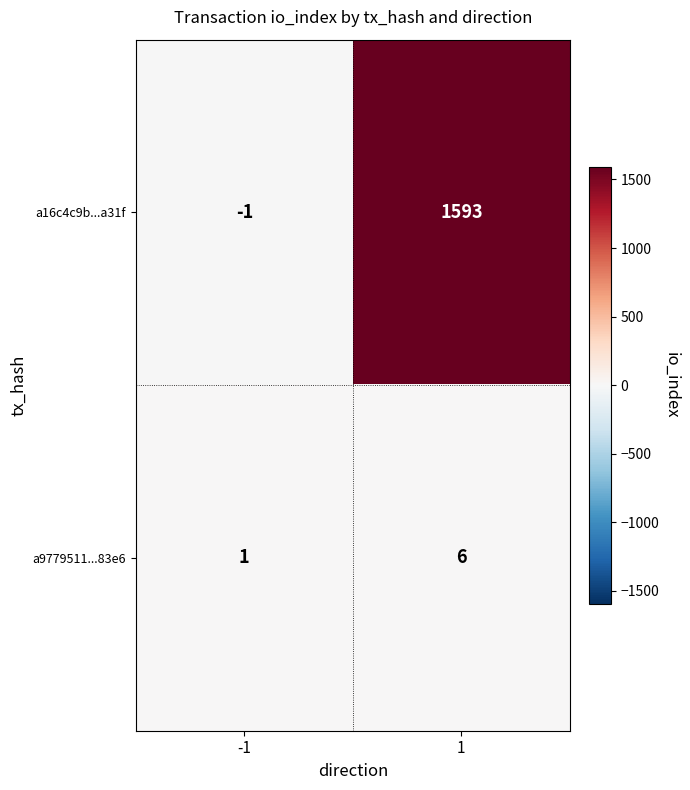

What is the highest value of the a16c4c9b...a31f series?

1593